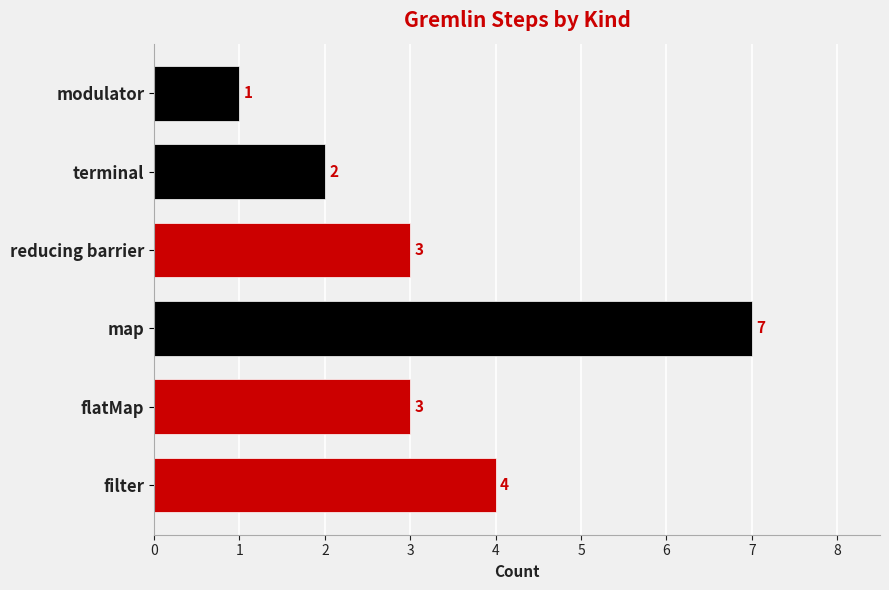

What is the difference between the maximum and second lowest values?

5